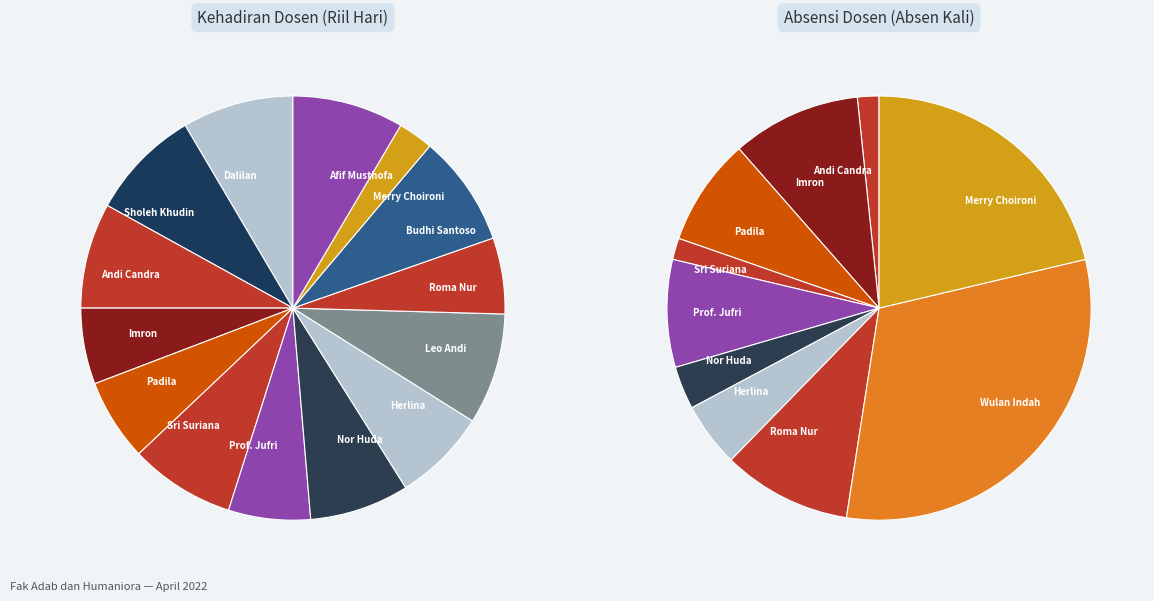

What is the largest slice in the pie chart?

Dalilan, M.Hum